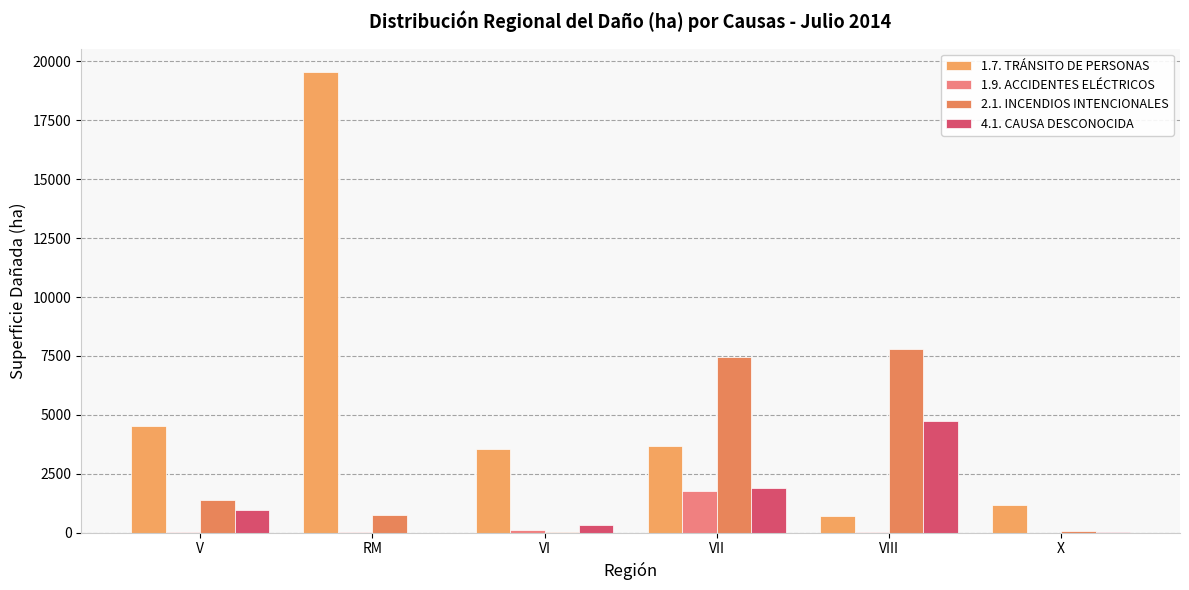

What is the sum of the 1.7. TRÁNSITO DE PERSONAS values at V and X?

5692.0